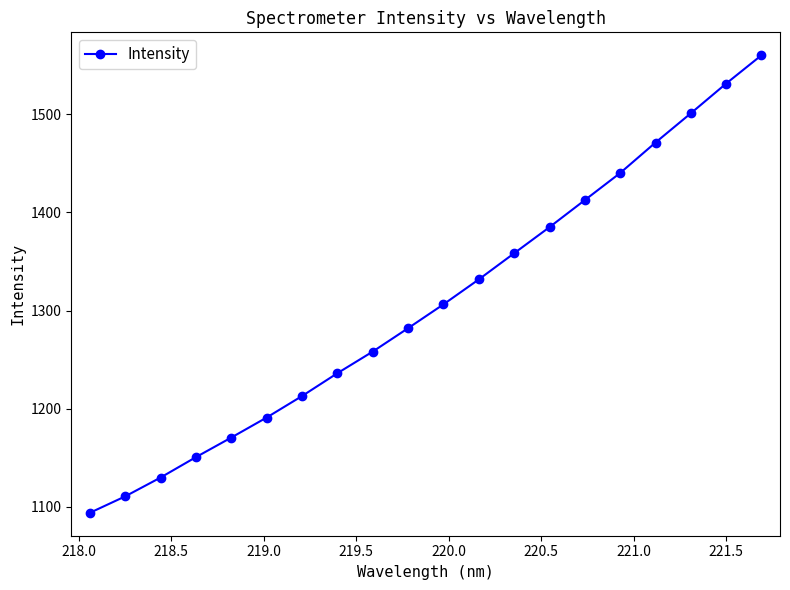

True or false: there are more than 0 points higher than both neighbors.

False